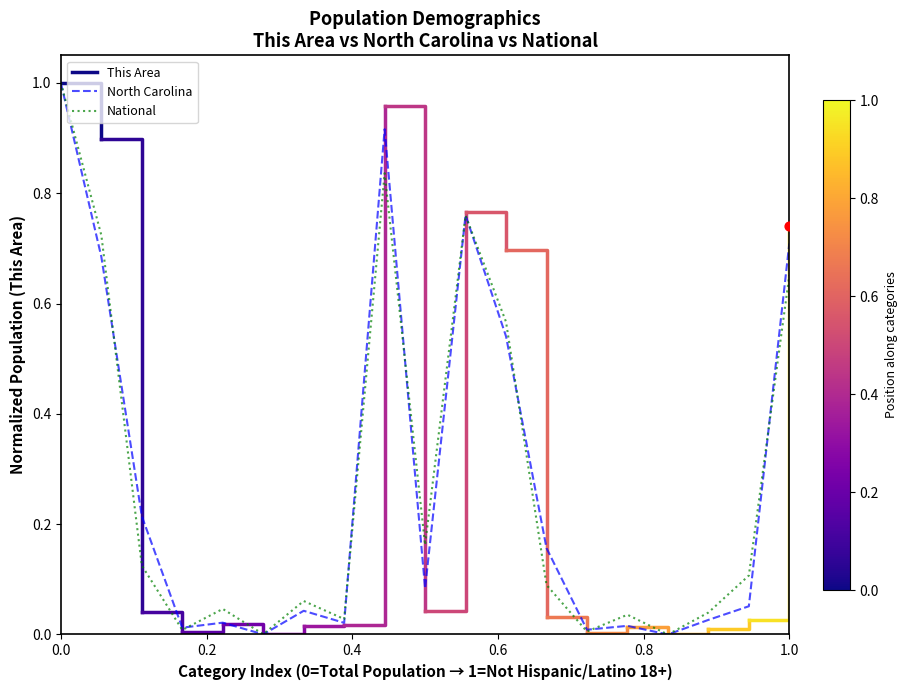

Which series reaches the minimum Y coordinate?

This Area